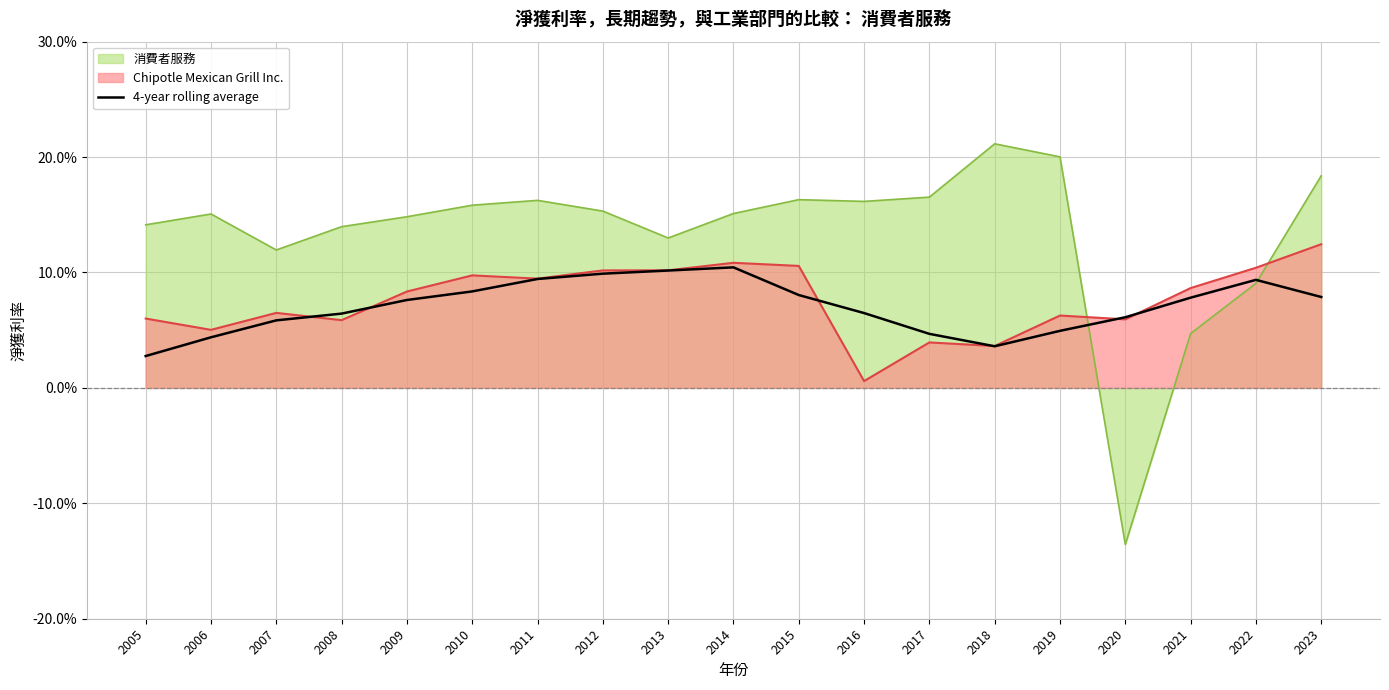

What are all the series names shown in the legend?

消費者服務, Chipotle Mexican Grill Inc., 4-year rolling average